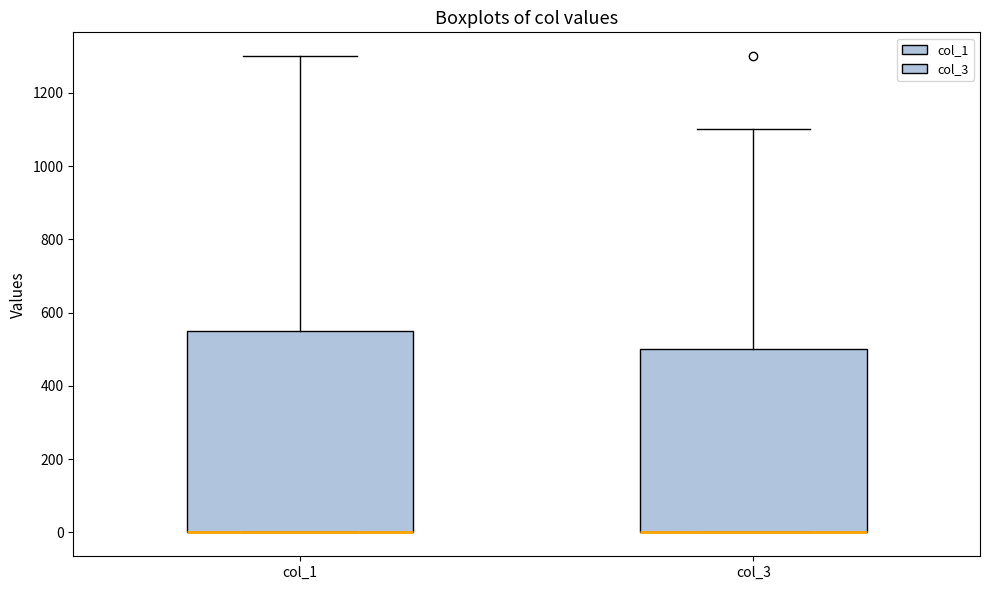

Which box is the tallest, from its lower edge to its upper edge?

col_1